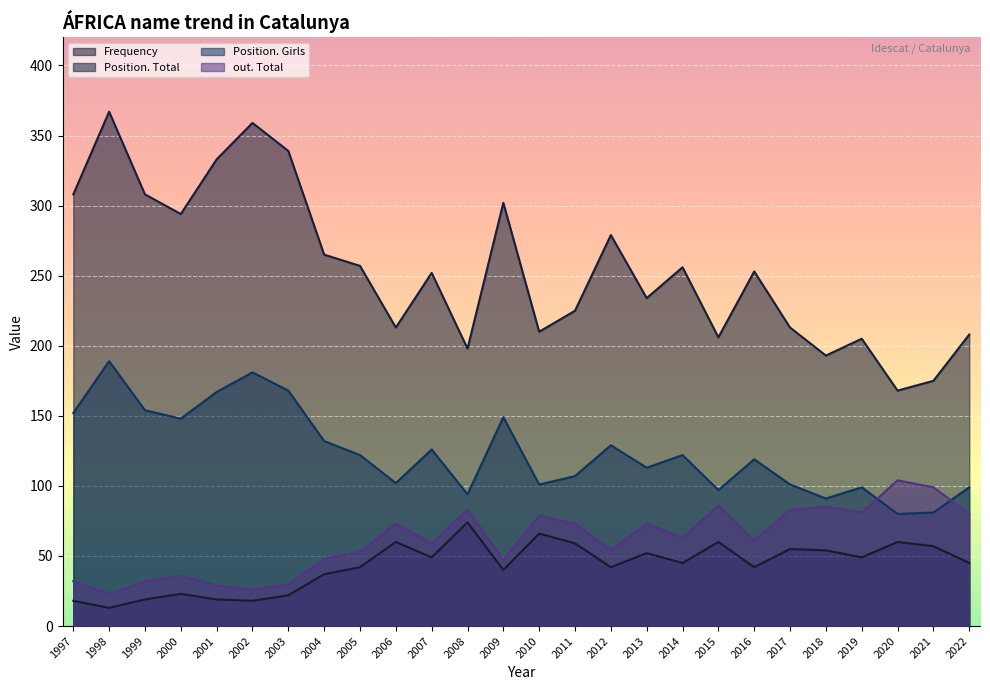

The Position. Girls series shows 197 at 2014. True or false?

False